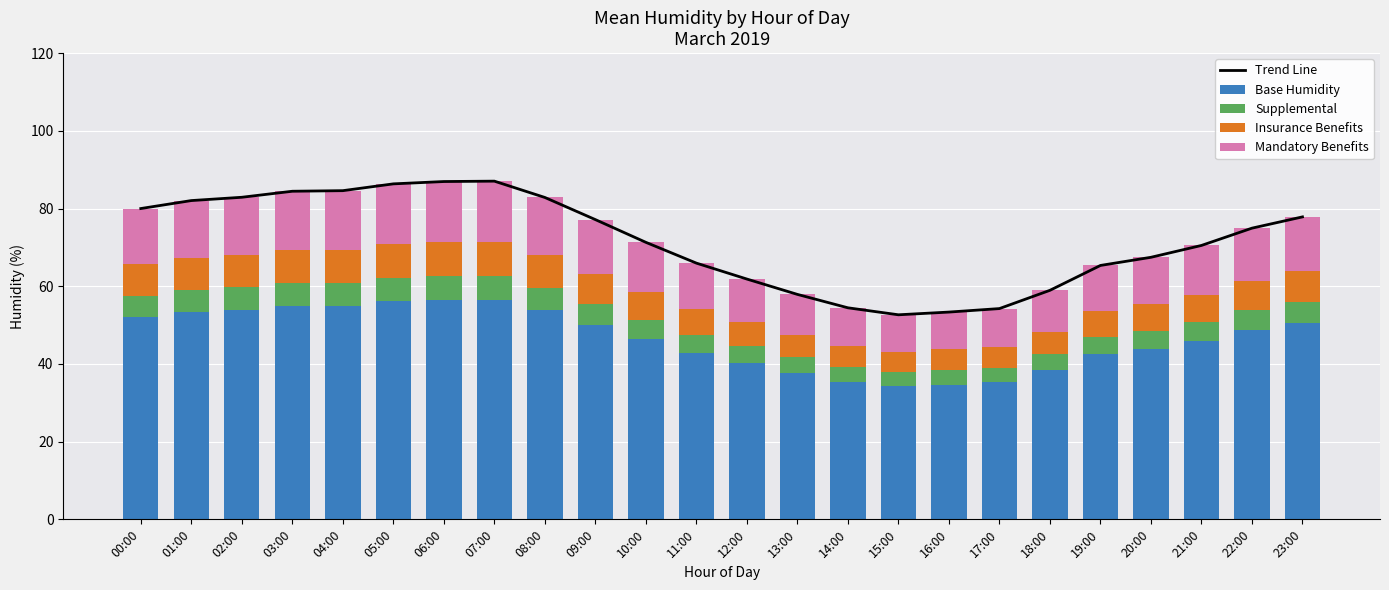

Reading left to right, extract all data points from this chart.

Trend Line: 00:00=80.0	01:00=82.0	02:00=82.9	03:00=84.5	04:00=84.6	05:00=86.3	06:00=87.0	07:00=87.0	08:00=82.8	09:00=77.2	10:00=71.3	11:00=66.0	12:00=61.9	13:00=57.9	14:00=54.5	15:00=52.6	16:00=53.4	17:00=54.2	18:00=59.0	19:00=65.3	20:00=67.5	21:00=70.5	22:00=75.0	23:00=77.8
Base Humidity: 00:00=52.0	01:00=53.3	02:00=53.9	03:00=54.9	04:00=55.0	05:00=56.1	06:00=56.5	07:00=56.6	08:00=53.9	09:00=50.1	10:00=46.3	11:00=42.9	12:00=40.2	13:00=37.6	14:00=35.4	15:00=34.2	16:00=34.7	17:00=35.3	18:00=38.3	19:00=42.5	20:00=43.8	21:00=45.8	22:00=48.7	23:00=50.6
Supplemental: 00:00=5.6	01:00=5.7	02:00=5.8	03:00=5.9	04:00=5.9	05:00=6.0	06:00=6.1	07:00=6.1	08:00=5.8	09:00=5.4	10:00=5.0	11:00=4.6	12:00=4.3	13:00=4.1	14:00=3.8	15:00=3.7	16:00=3.7	17:00=3.8	18:00=4.1	19:00=4.6	20:00=4.7	21:00=4.9	22:00=5.2	23:00=5.4
Insurance Benefits: 00:00=8.0	01:00=8.2	02:00=8.3	03:00=8.4	04:00=8.5	05:00=8.6	06:00=8.7	07:00=8.7	08:00=8.3	09:00=7.7	10:00=7.1	11:00=6.6	12:00=6.2	13:00=5.8	14:00=5.4	15:00=5.3	16:00=5.3	17:00=5.4	18:00=5.9	19:00=6.5	20:00=6.7	21:00=7.1	22:00=7.5	23:00=7.8
Mandatory Benefits: 00:00=14.4	01:00=14.8	02:00=14.9	03:00=15.2	04:00=15.2	05:00=15.5	06:00=15.7	07:00=15.7	08:00=14.9	09:00=13.9	10:00=12.8	11:00=11.9	12:00=11.1	13:00=10.4	14:00=9.8	15:00=9.5	16:00=9.6	17:00=9.8	18:00=10.6	19:00=11.8	20:00=12.1	21:00=12.7	22:00=13.5	23:00=14.0